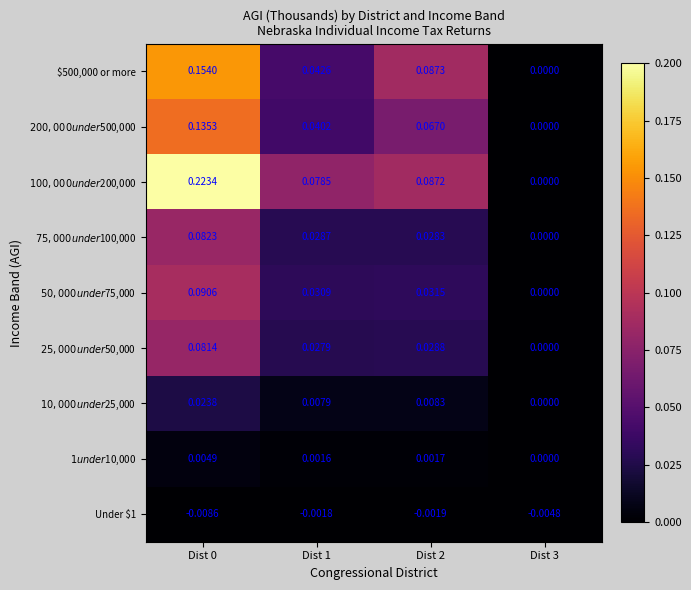

Which series has the largest total across all categories?

$100,000 under $200,000